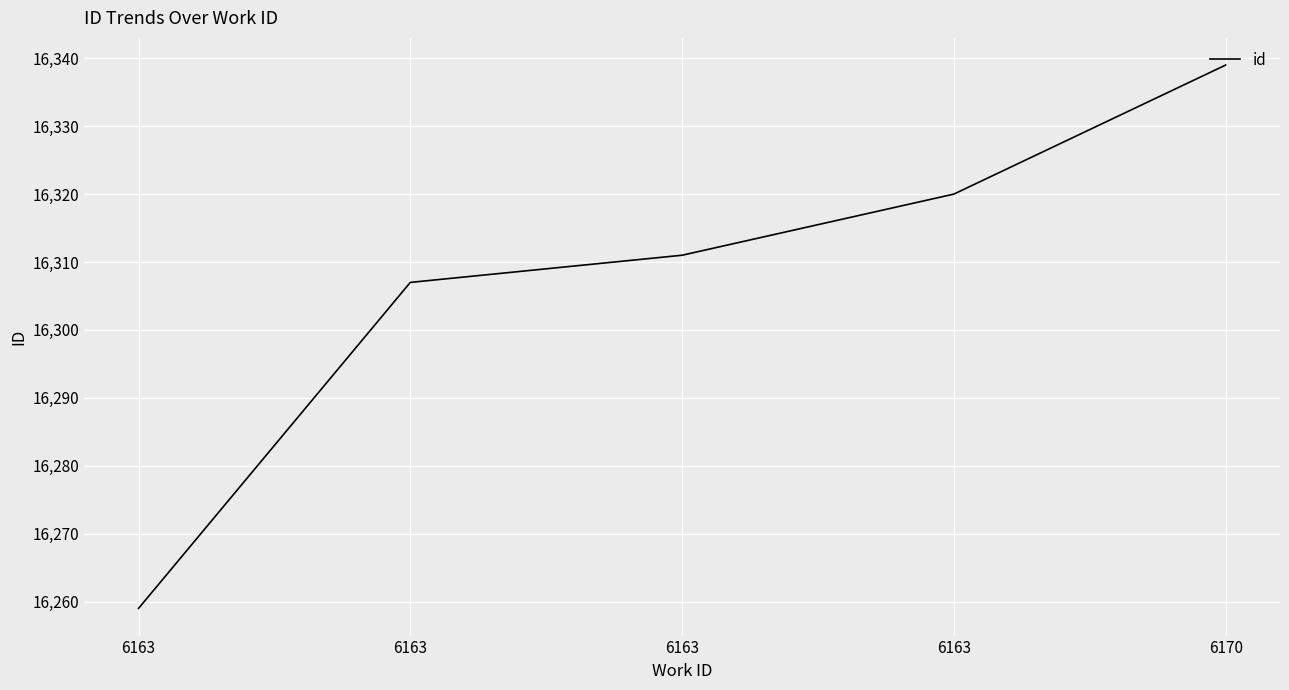

Does the chart display data point markers on the line(s)?

No